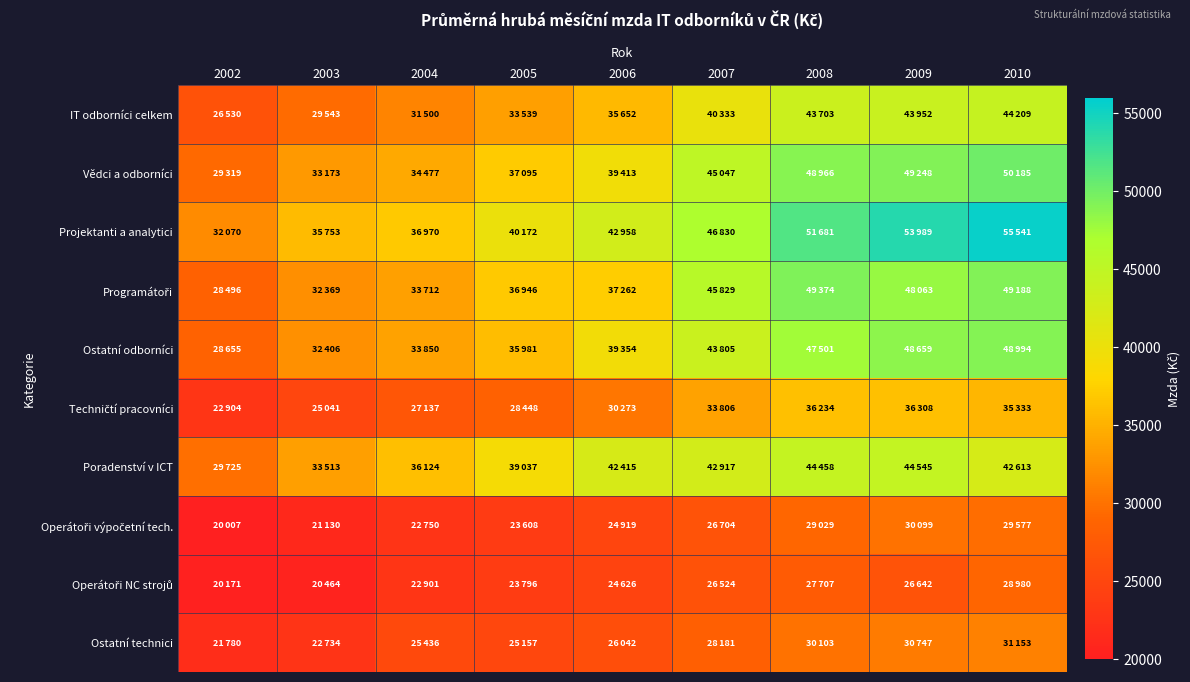

Count the number of categories in the chart.

9